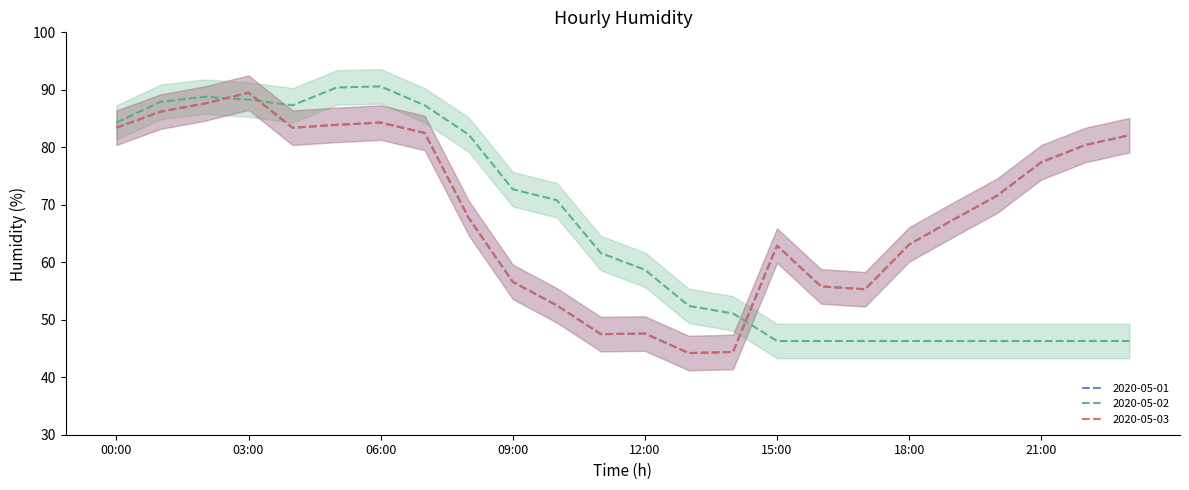

At which category does 2020-05-02 reach its first local valley?

04:00